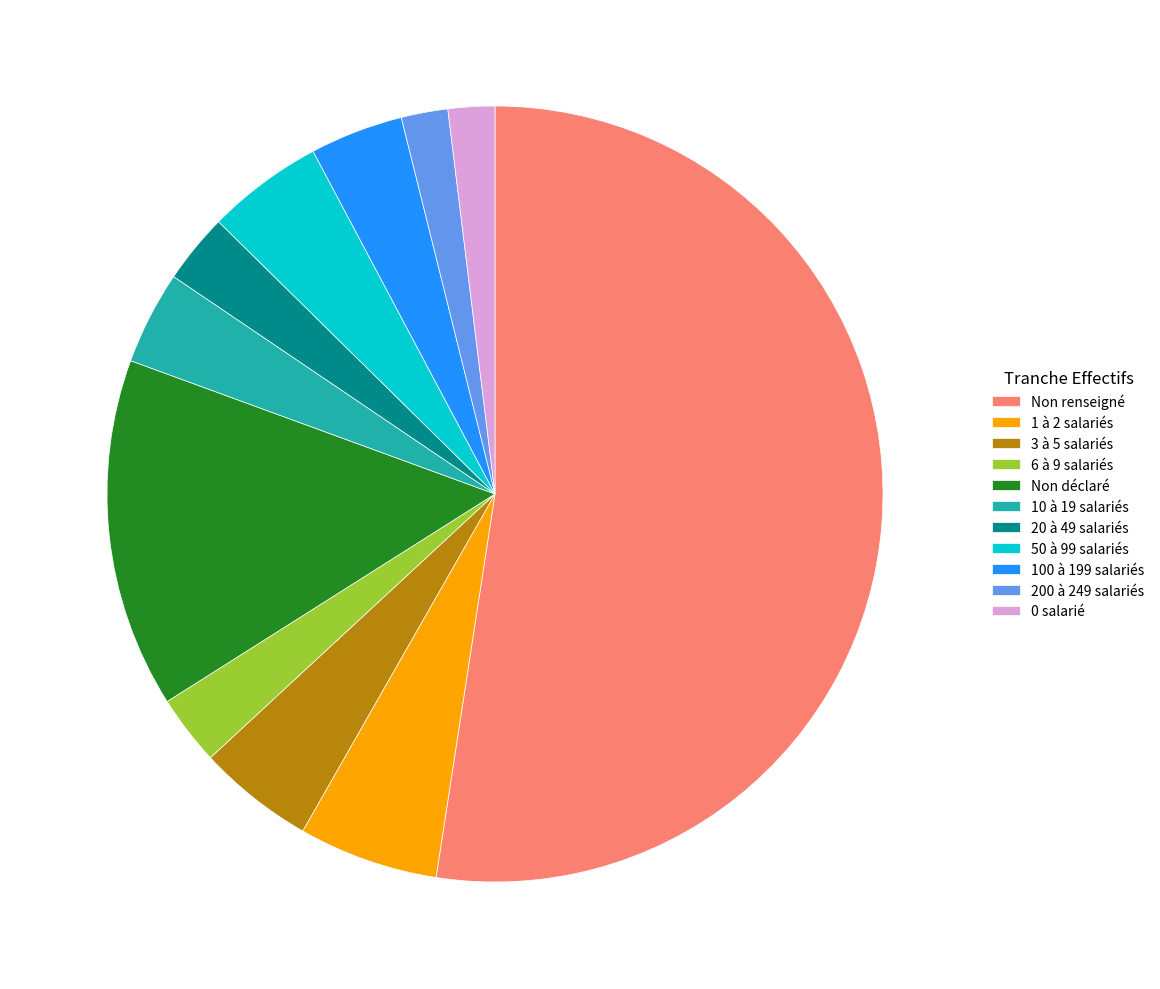

Is there any slice that represents more than half of the pie?

Yes